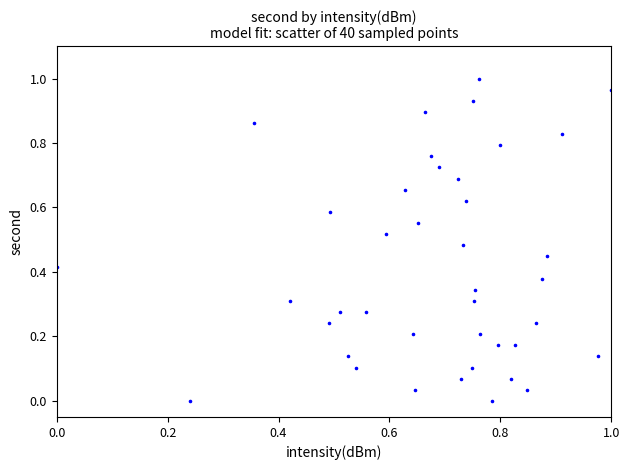

How many data points are displayed?

40